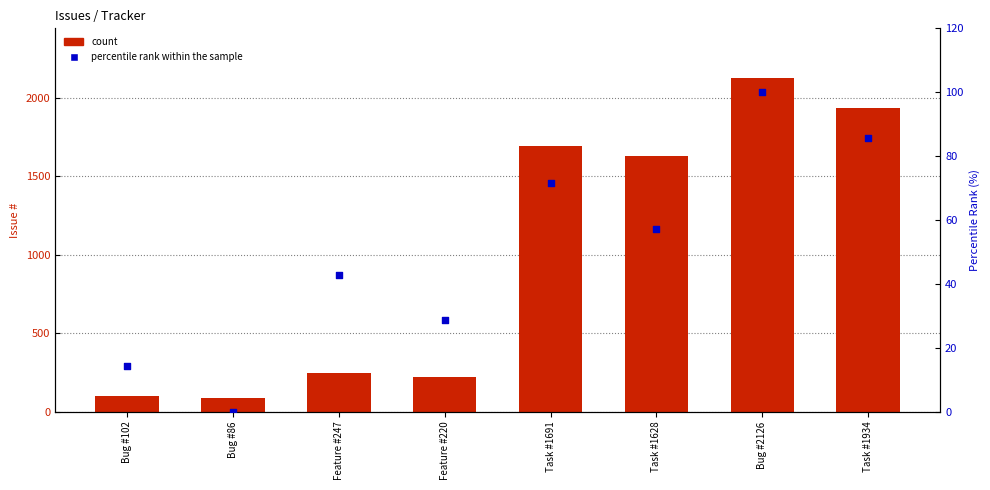

Which series contains the lowest Y value?

percentile rank within the sample